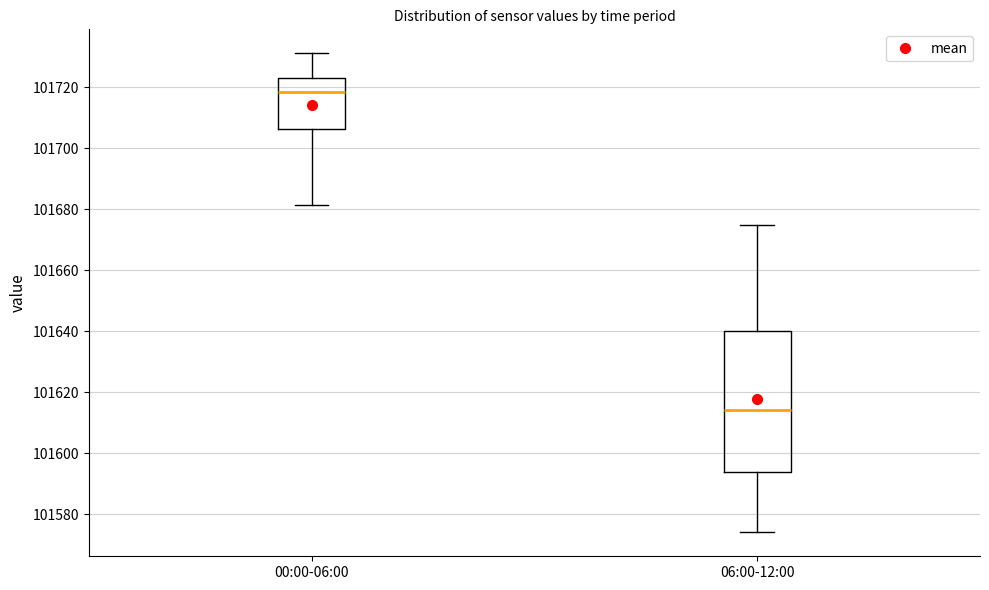

Where does the median line of the box for 06:00-12:00 sit on the y-axis? The values are not printed on the chart, so give them approximately, as read against the axis.

101614